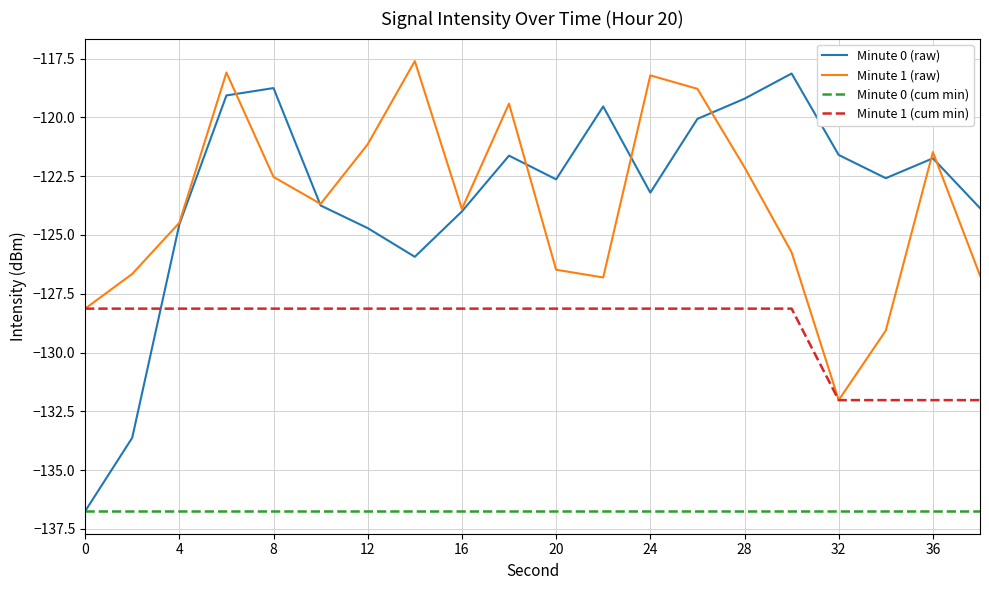

Which series has the largest range (max minus min)?

Minute 0 (raw)